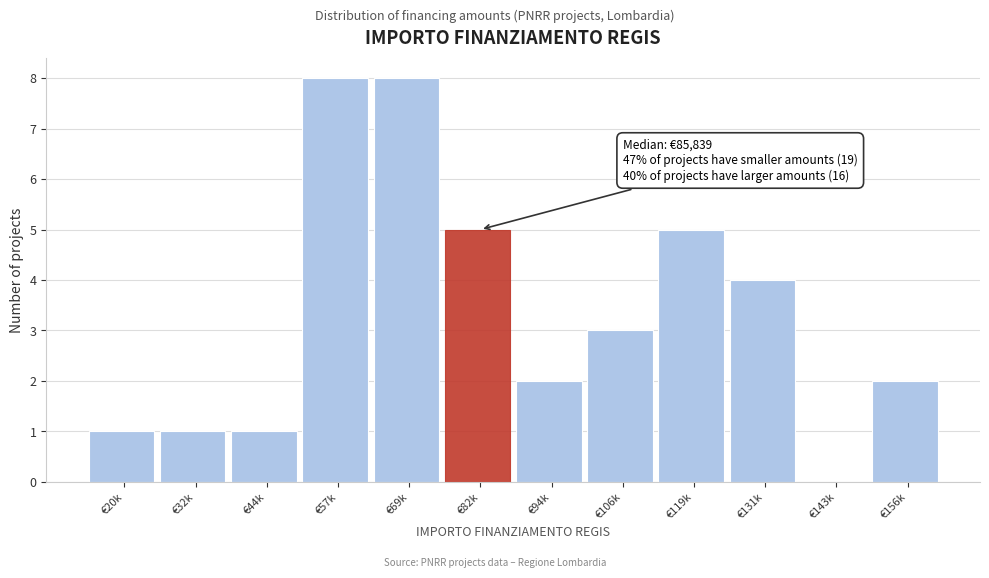

Reading right to left, list all the values displayed in this chart.

€156k=2	€143k=0	€131k=4	€119k=5	€106k=3	€94k=2	€82k=5	€69k=8	€57k=8	€44k=1	€32k=1	€20k=1